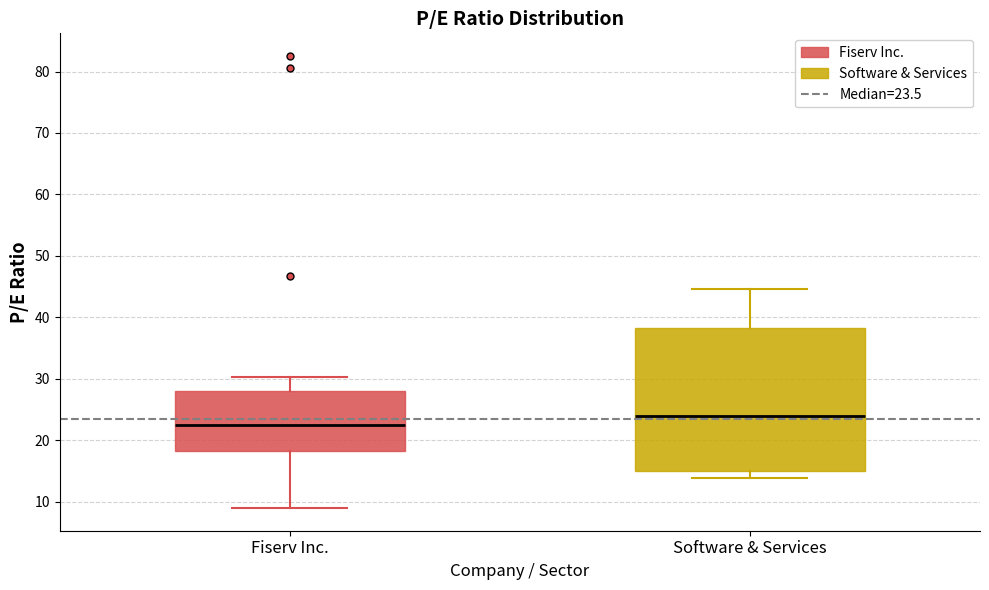

Which box is the tallest, from its lower edge to its upper edge?

Software & Services